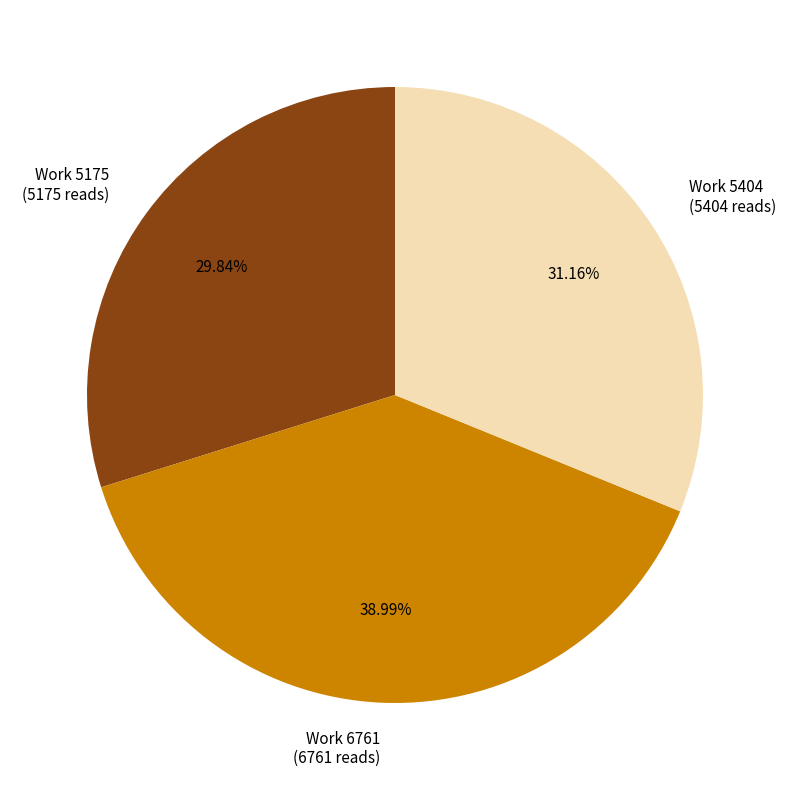

Is Work 5404 the majority of the pie?

No